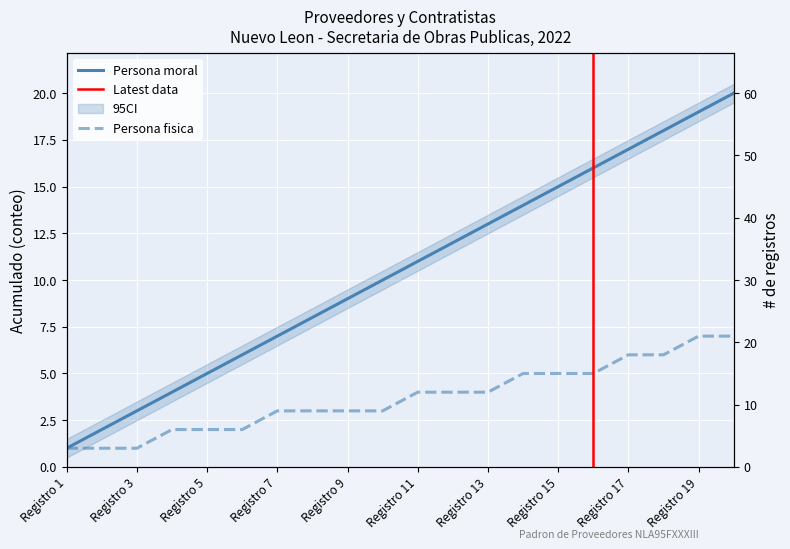

At which label is Persona fisica closest to 4?

Registro 11